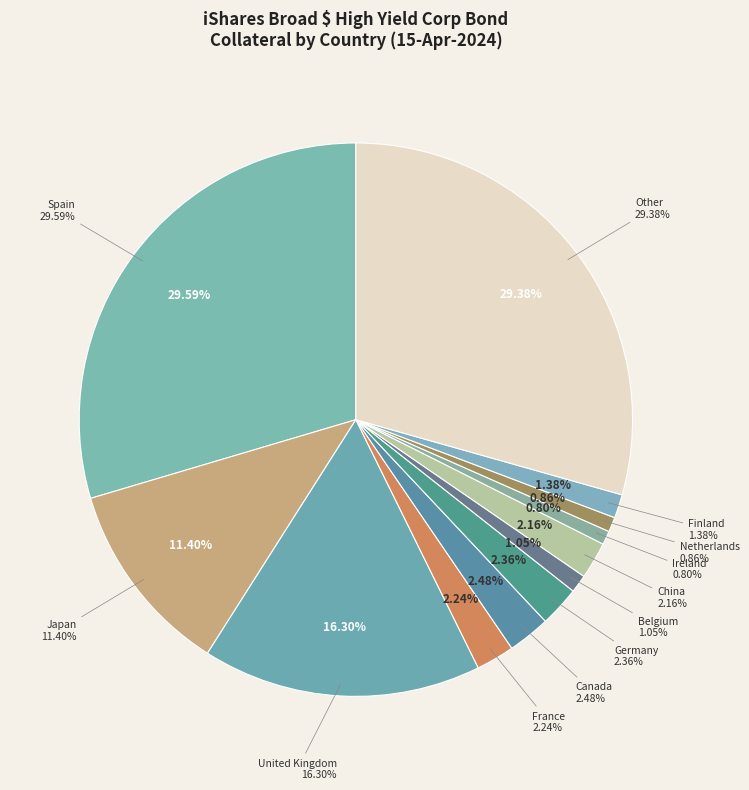

The Other slice represents 11% of the pie. True or false?

False